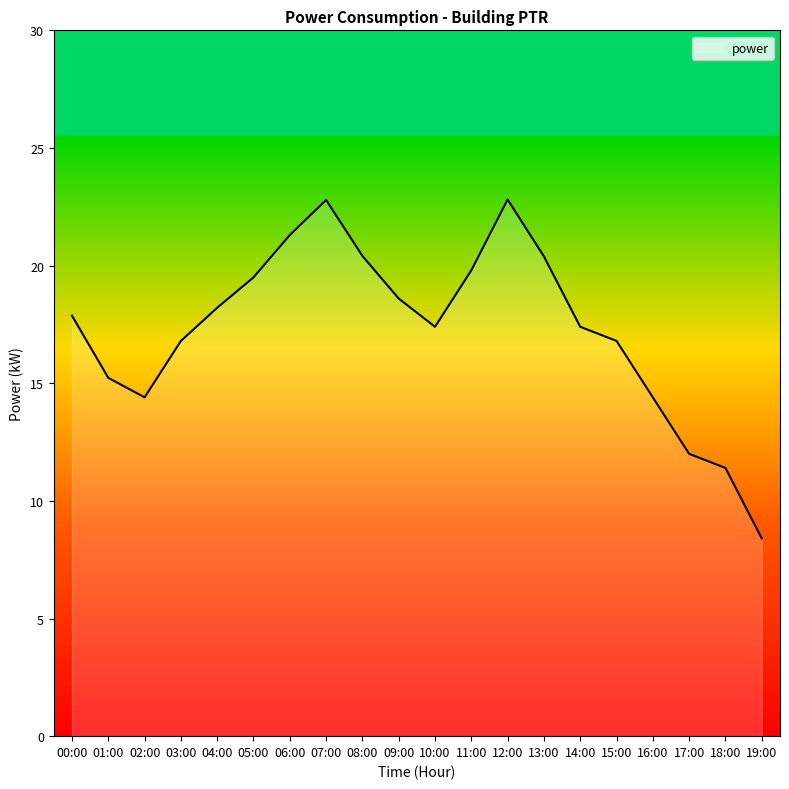

Reading left to right, extract all data points from this chart.

17.9	15.2	14.4	16.8	18.2	19.5	21.3	22.8	20.4	18.6	17.4	19.8	22.8	20.4	17.4	16.8	14.4	12.0	11.4	8.4